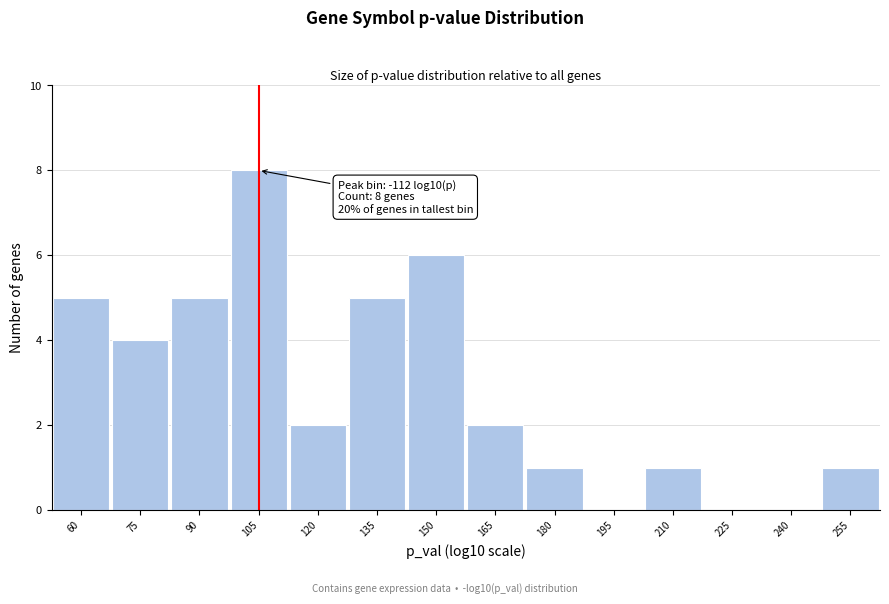

Reading left to right, extract all data points from this chart.

60=5	75=4	90=5	105=8	120=2	135=5	150=6	165=2	180=1	195=0	210=1	225=0	240=0	255=1